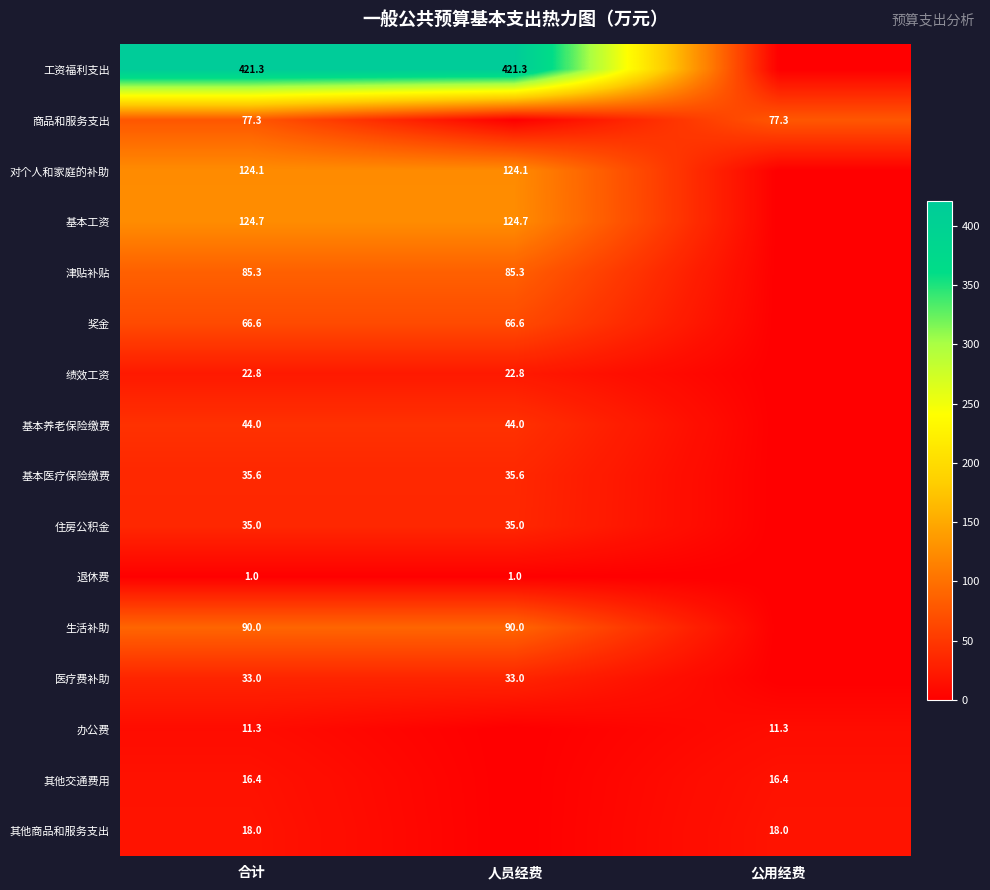

Between 合计 and 公用经费, which is larger?

合计